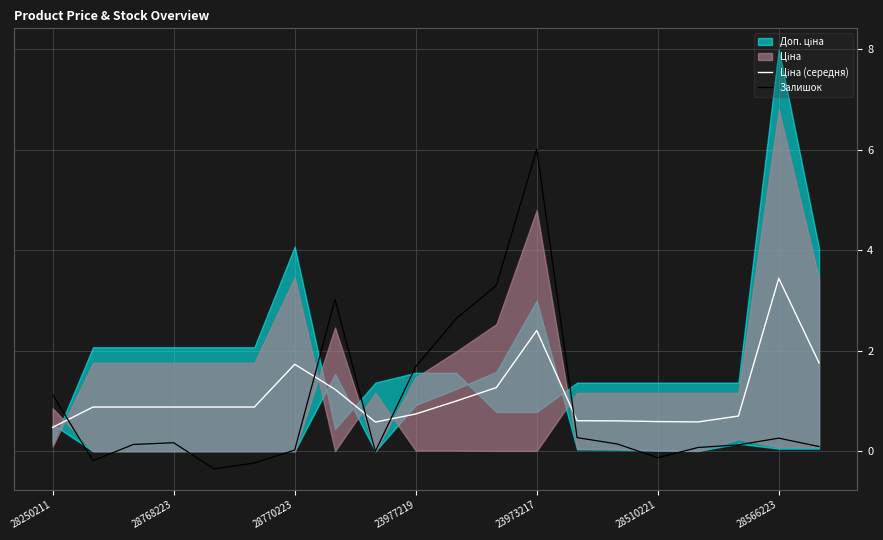

The Ціна (середня) series shows 0.7 at 17. True or false?

True